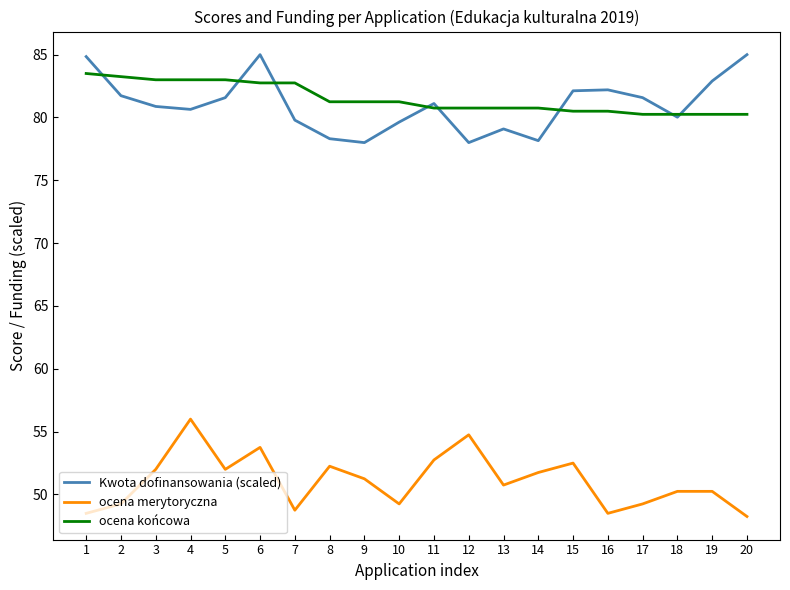

True or false: ocena końcowa and Kwota dofinansowania (scaled) cross at least once.

True